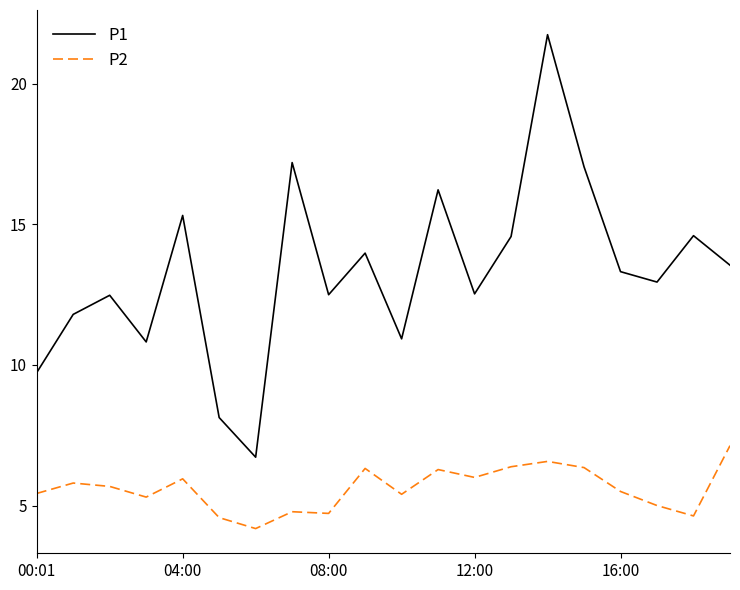

What is the maximum value for P2?

7.1